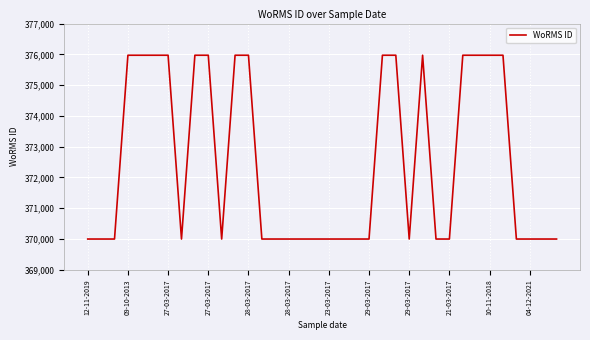

What is the maximum value shown in the chart?

375971